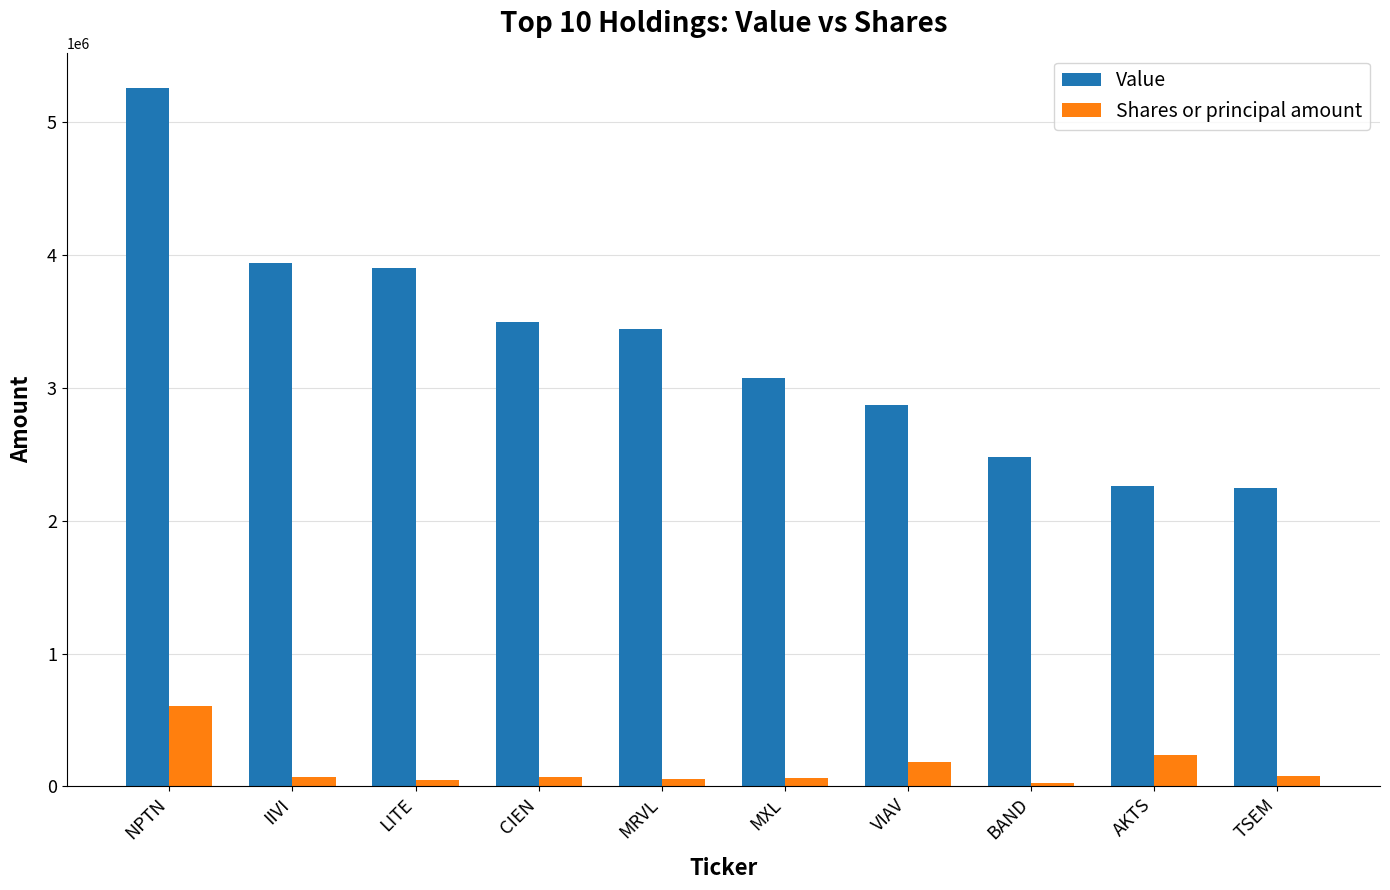

At which category does the chart reach its peak across all series?

NPTN